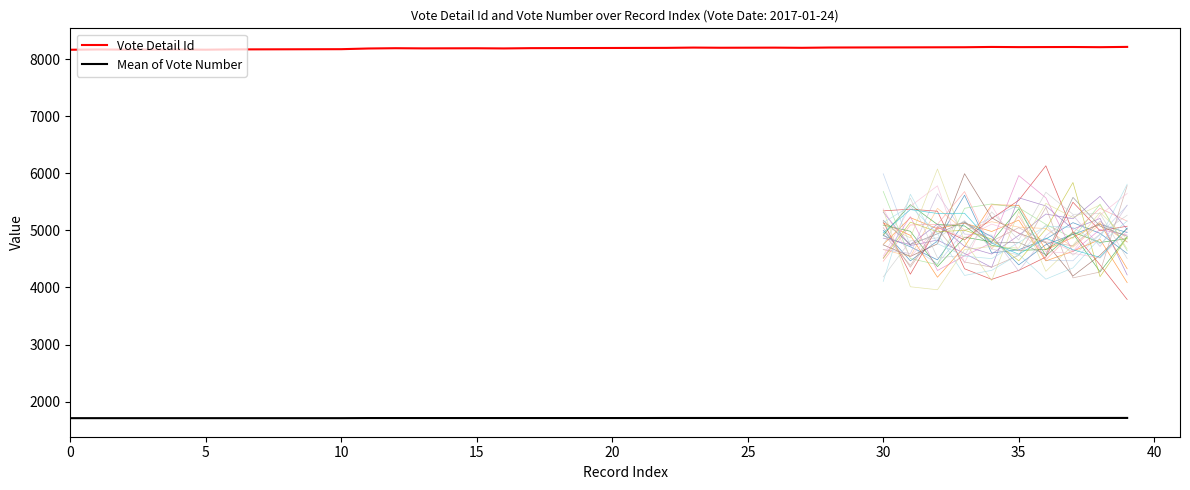

The value of Mean of Vote Number at 45 is 1196. True or false?

False